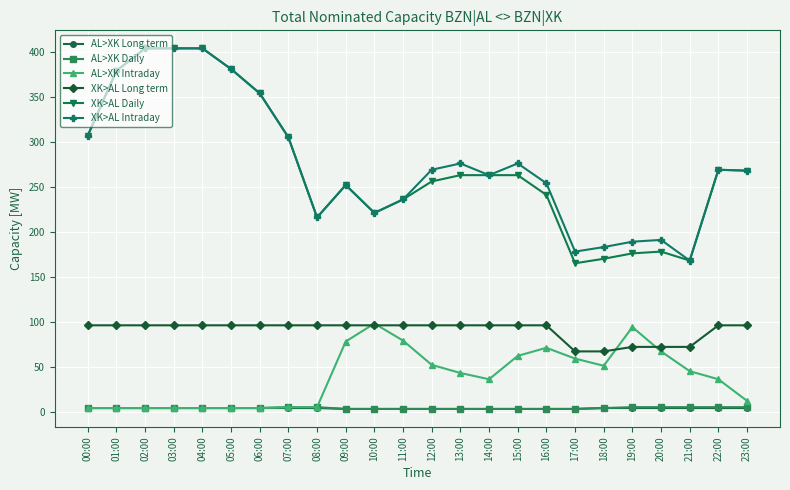

What is the label of the 2nd point from the left?

01:00